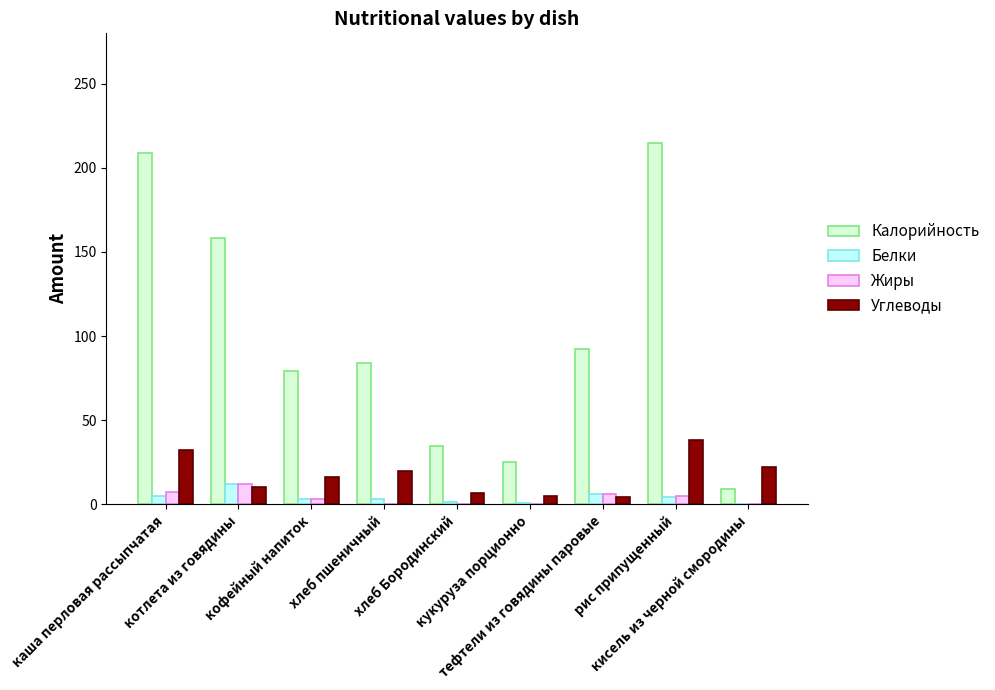

Which series has the widest spread of values?

Калорийность